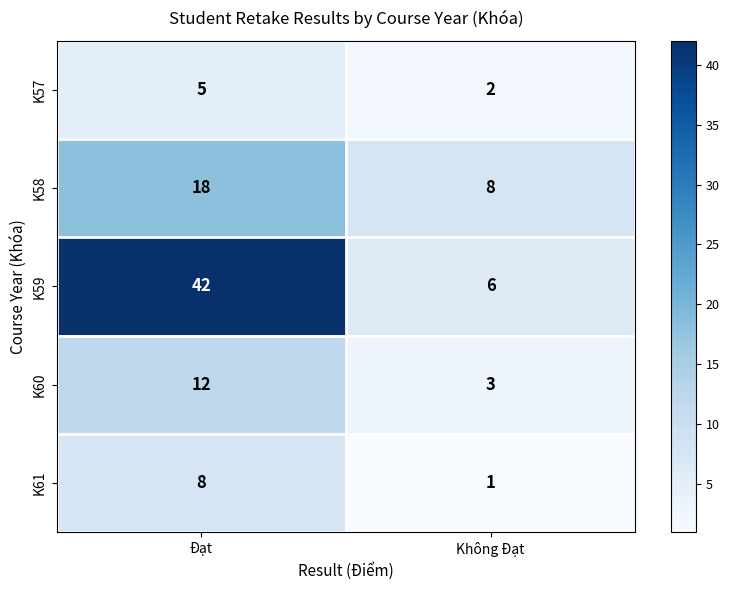

What is the difference between the maximum and minimum values in the K58 series?

10